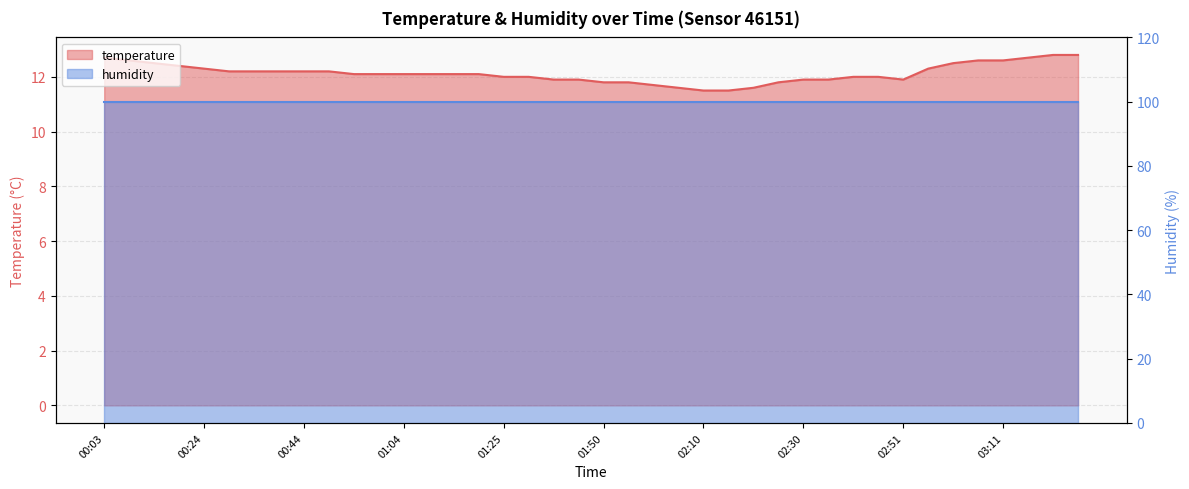

Reading right to left, extract all data points from this chart.

03:26=12.8	03:21=12.8	03:16=12.7	03:11=12.6	03:06=12.6	03:01=12.5	02:56=12.3	02:51=11.9	02:45=12.0	02:40=12.0	02:35=11.9	02:30=11.9	02:25=11.8	02:20=11.6	02:15=11.5	02:10=11.5	02:05=11.6	02:00=11.7	01:55=11.8	01:50=11.8	01:45=11.9	01:40=11.9	01:30=12.0	01:25=12.0	01:20=12.1	01:14=12.1	01:09=12.1	01:04=12.1	00:59=12.1	00:54=12.1	00:49=12.2	00:44=12.2	00:39=12.2	00:34=12.2	00:29=12.2	00:24=12.3	00:19=12.4	00:13=12.5	00:08=12.6	00:03=12.7